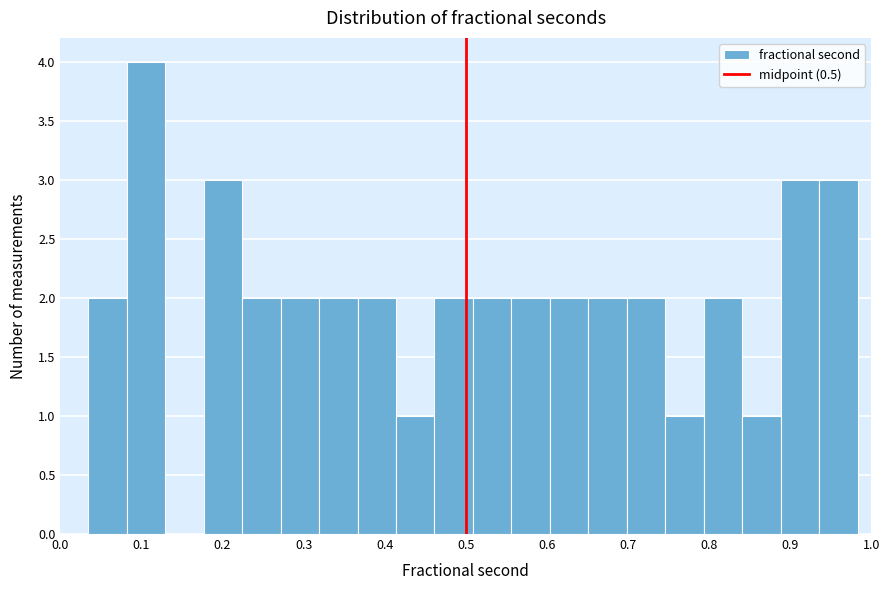

How tall is the bar that spans 0.41 to 0.46 on the x-axis? Neither the bar edges nor the heights are printed on the chart, so give them approximately, as read against the axes.

1